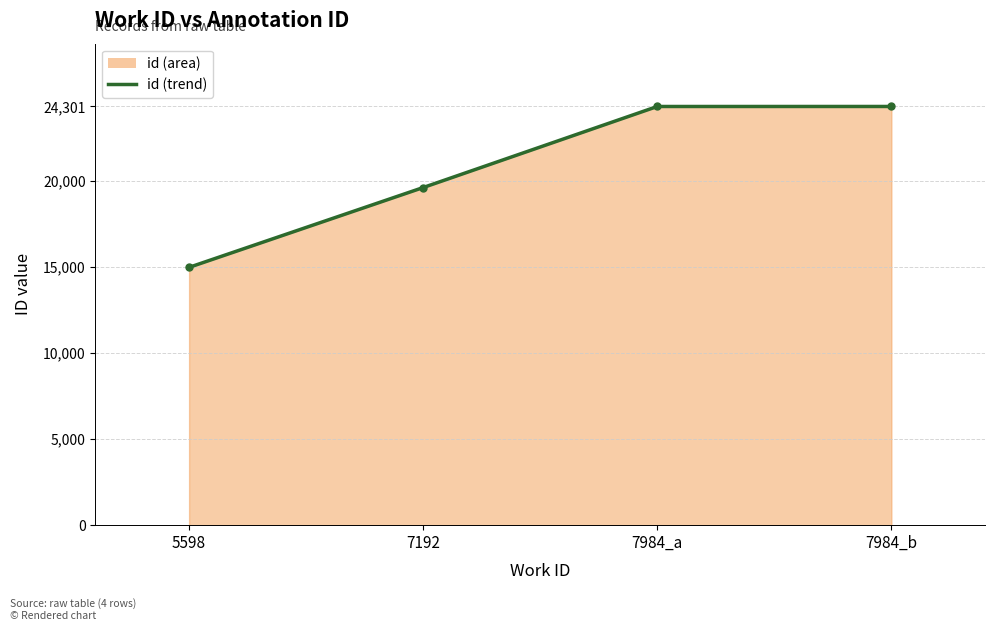

What value does the data have at 5598?

14964